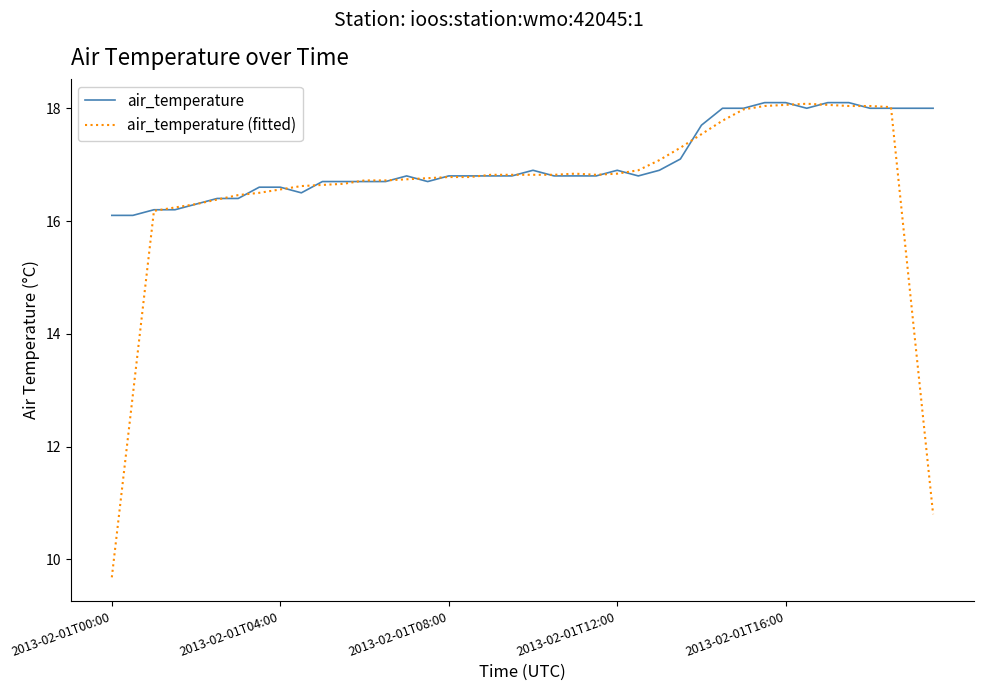

What is the maximum value for air_temperature?

18.1